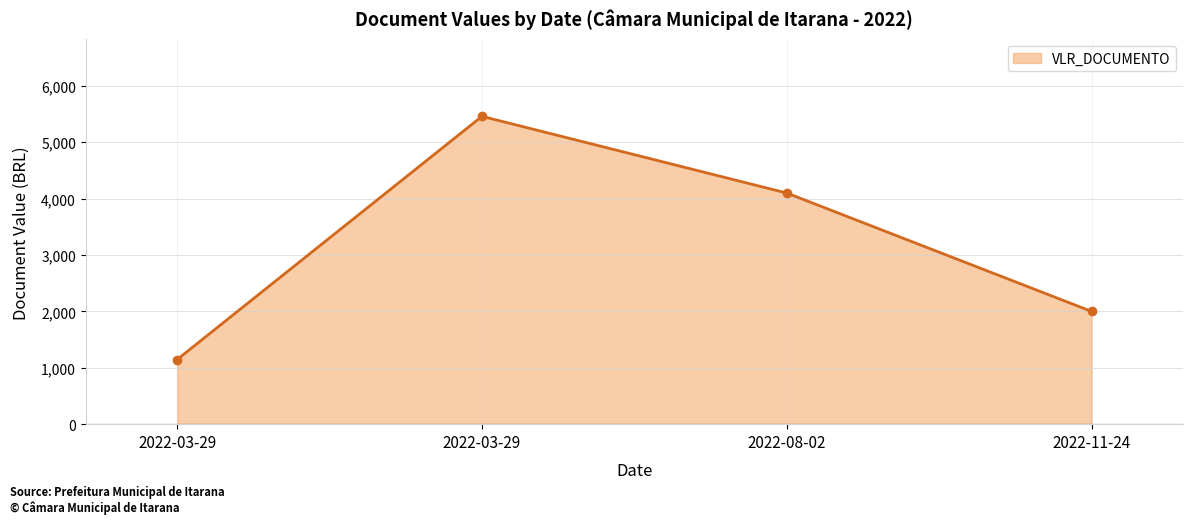

What is the difference between the maximum and minimum values?

4313.4